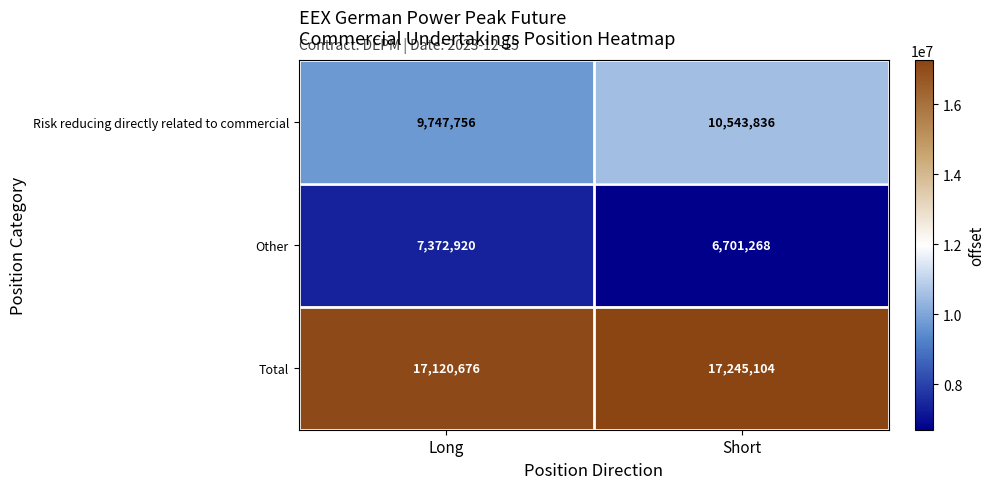

Rank the series by their maximum value, from lowest to highest.

Other, Risk reducing directly related to commercial, Total